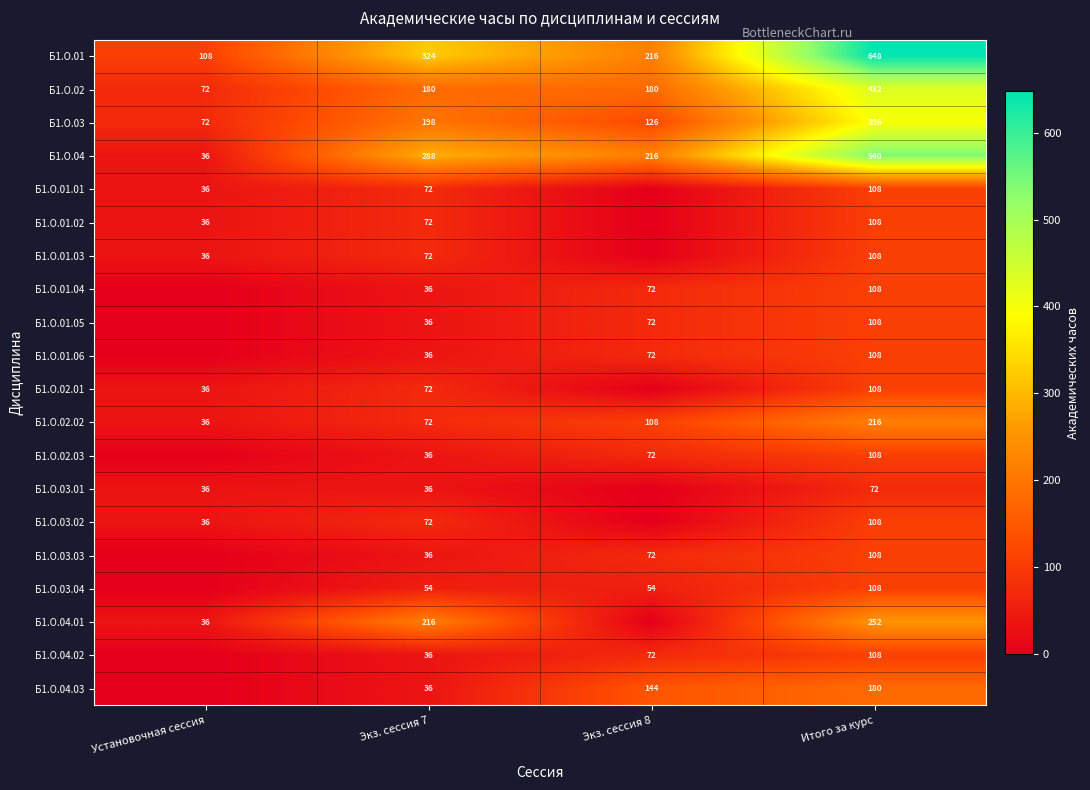

What value does the Б1.О.02.02 series have at Итого за курс, to the nearest 10?

220